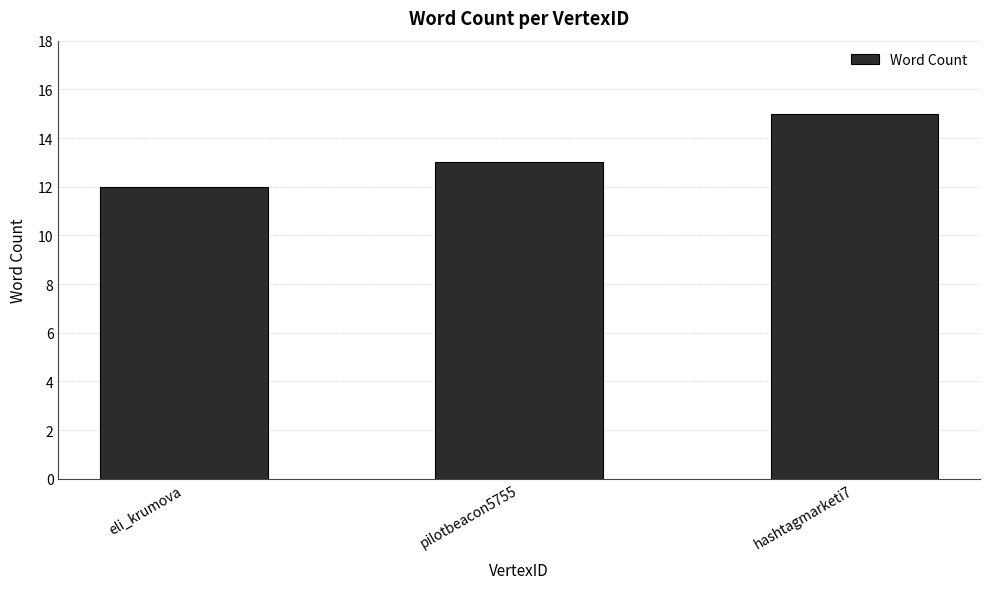

What is the label of the 3rd bar from the right?

eli_krumova